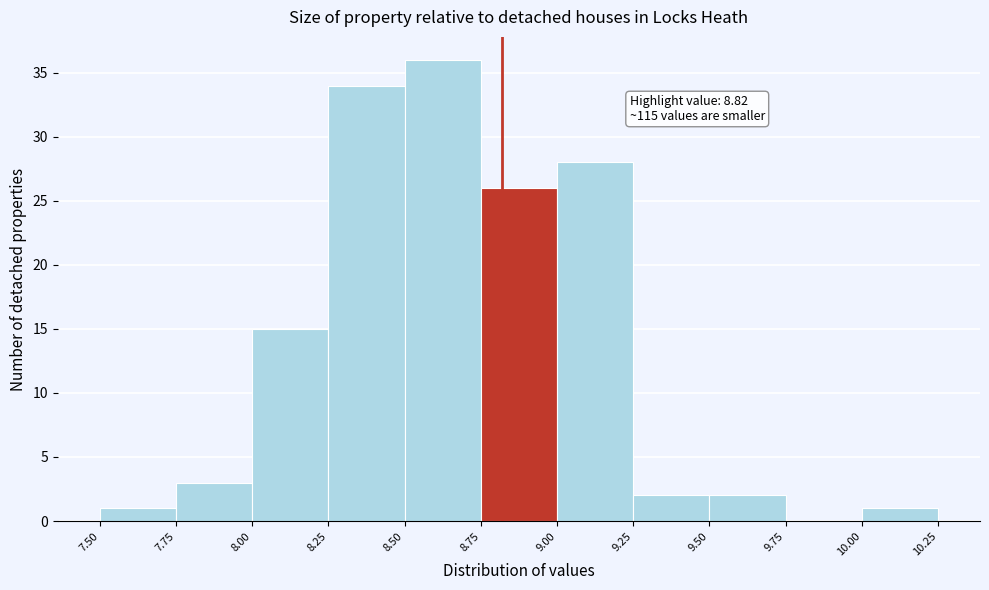

Which range on the x-axis has the tallest bar?

8.50 to 8.75